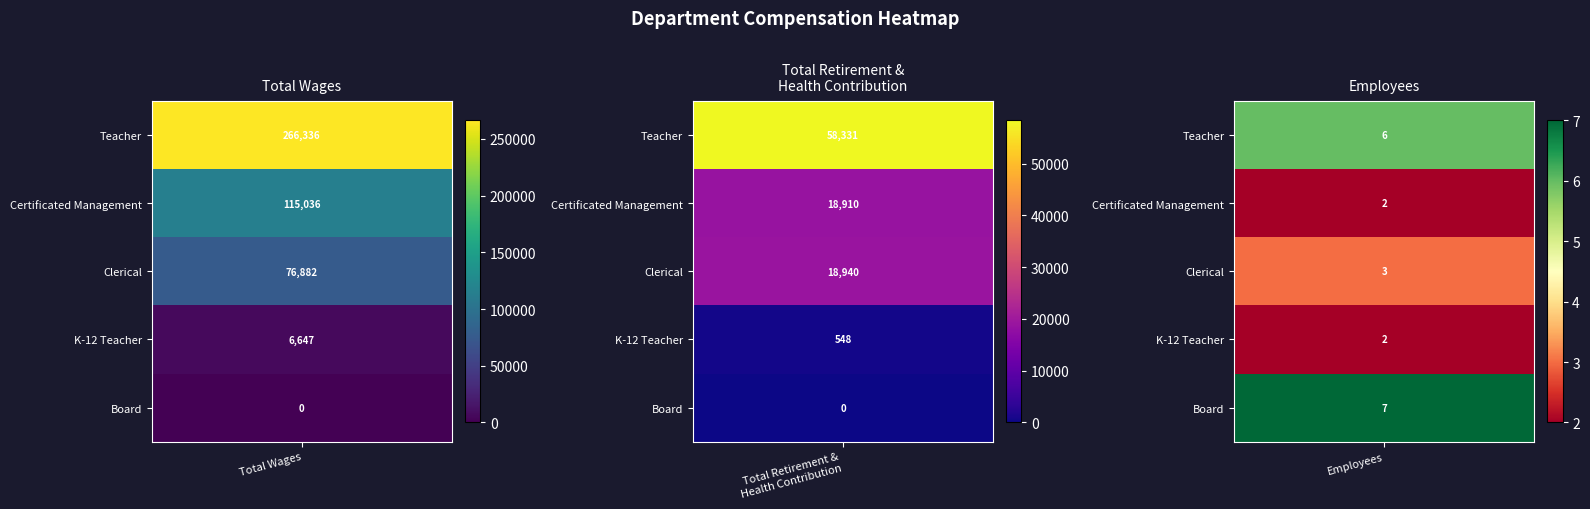

Is it true that Teacher equals 10 at Clerical?

False